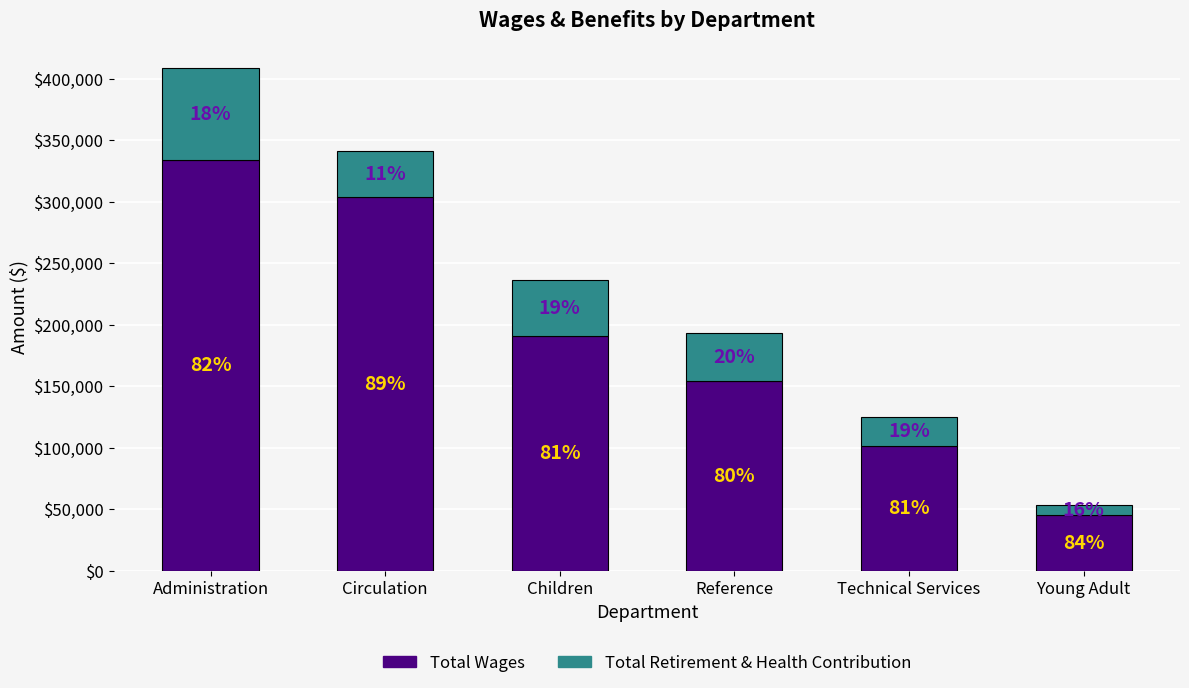

Are the bars horizontal?

No